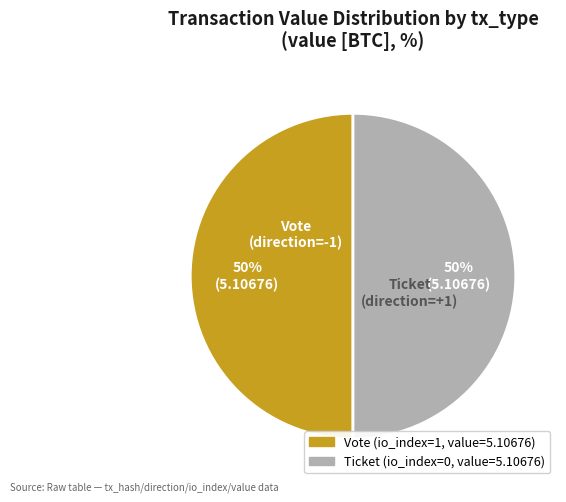

To the nearest percent, what is the average slice percentage?

50%